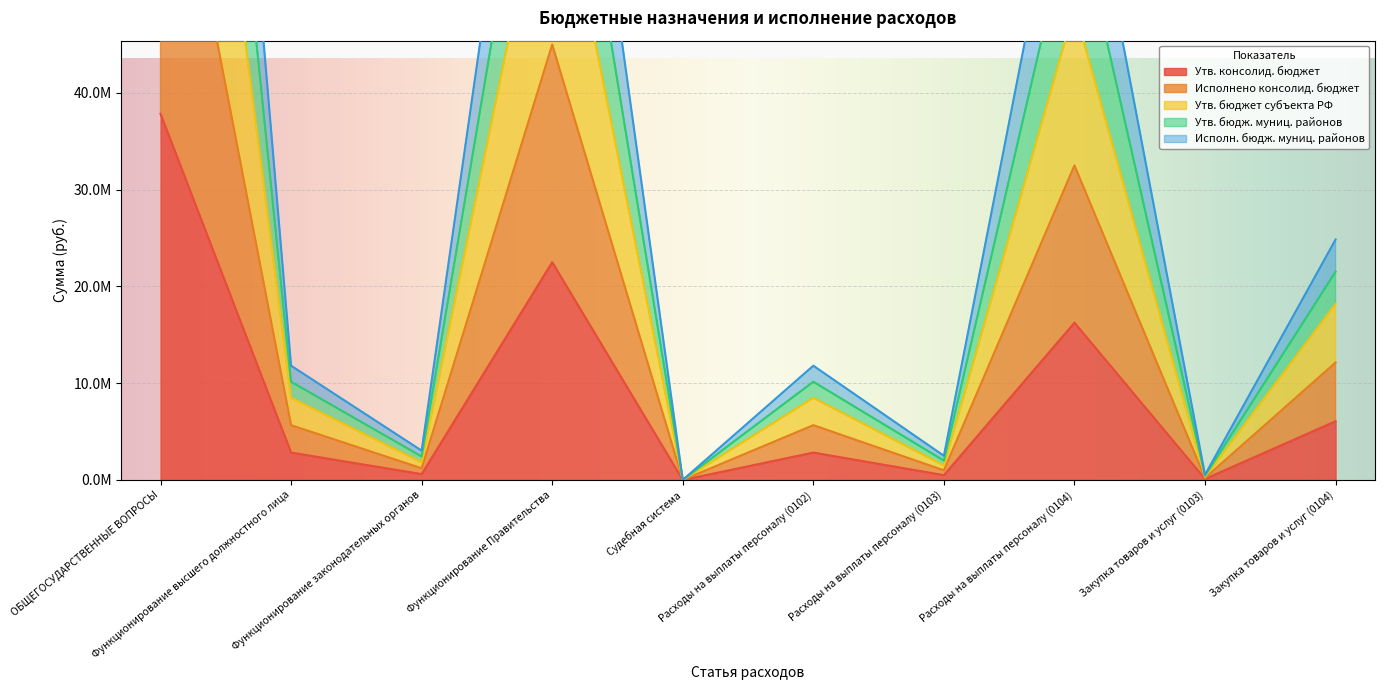

What is the label of the 2nd point from the right?

Закупка товаров и услуг (0103)